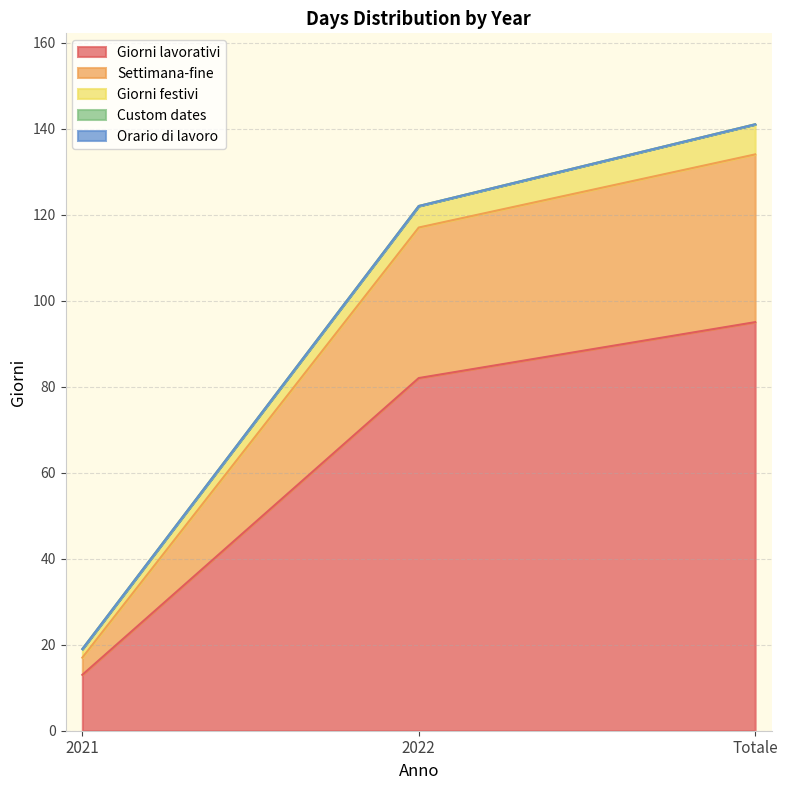

What are all the series names shown in the legend?

Giorni lavorativi, Settimana-fine, Giorni festivi, Custom dates, Orario di lavoro